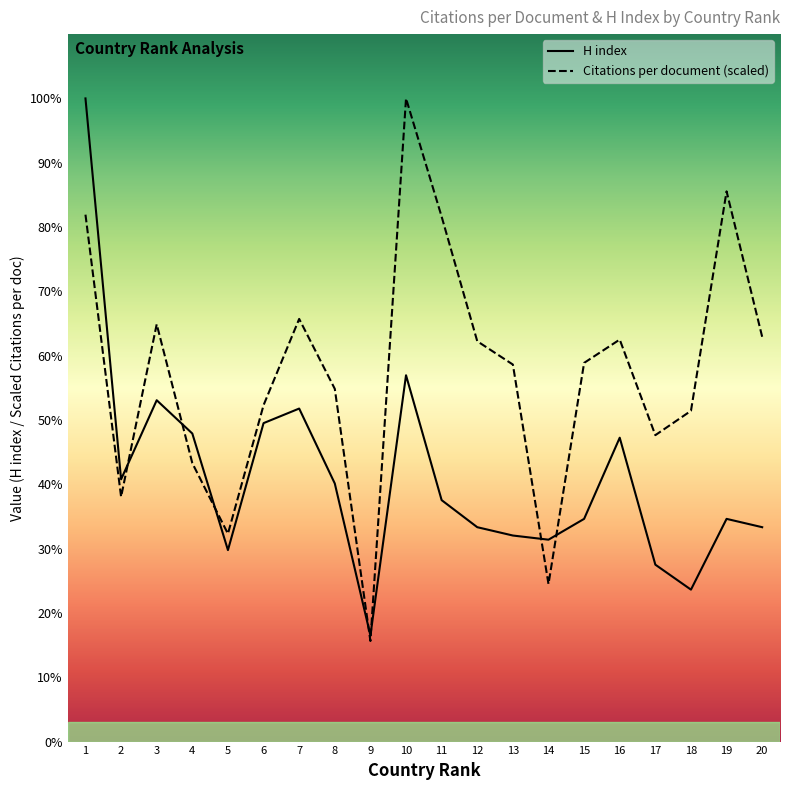

What is the average value of the H index series?

127.0